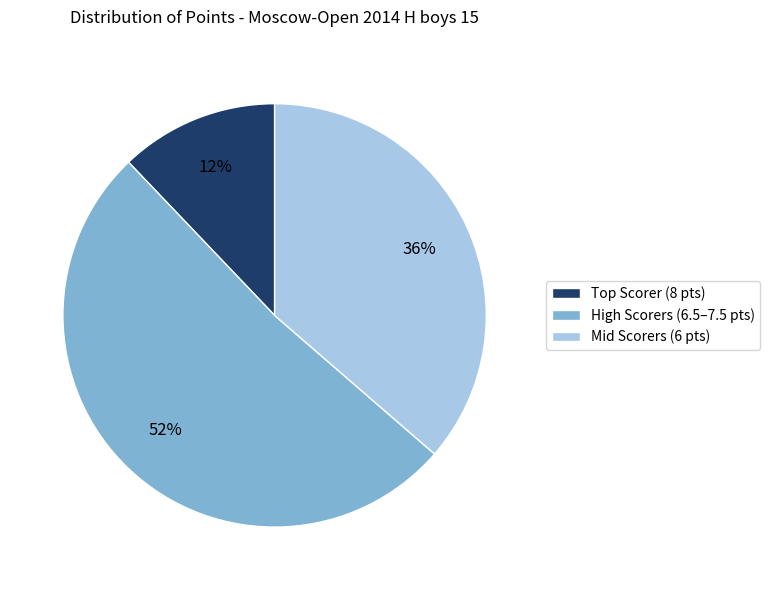

Rank the categories by value from lowest to highest.

Top Scorer (8 pts), Mid Scorers (6 pts), High Scorers (6.5–7.5 pts)